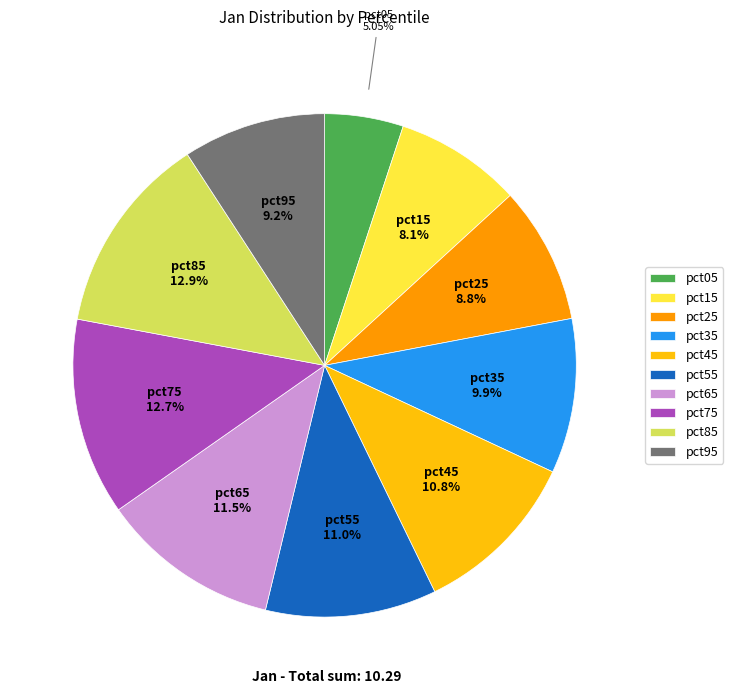

Is pct45 the majority of the pie?

No